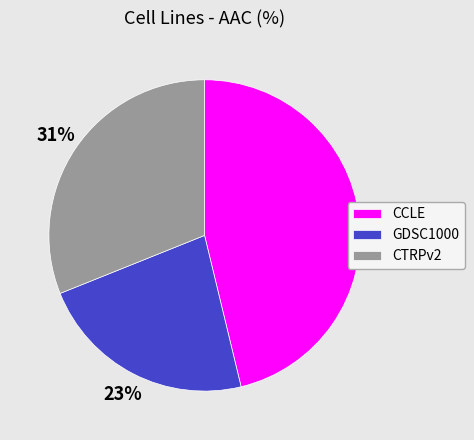

How many segments does this pie chart have?

3